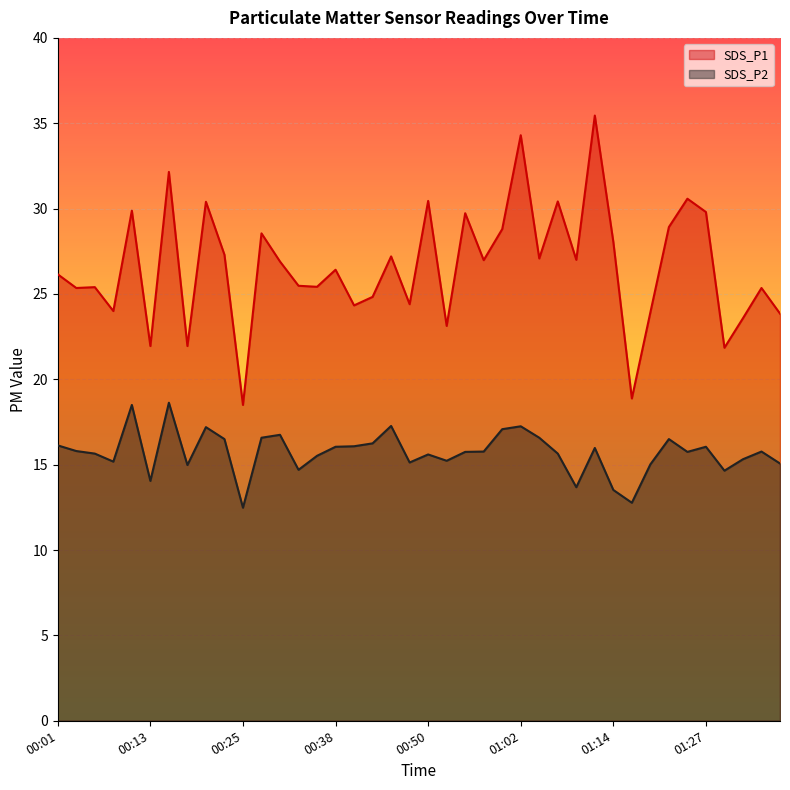

What is the difference between the second highest and minimum values in the SDS_P2 series?

6.0